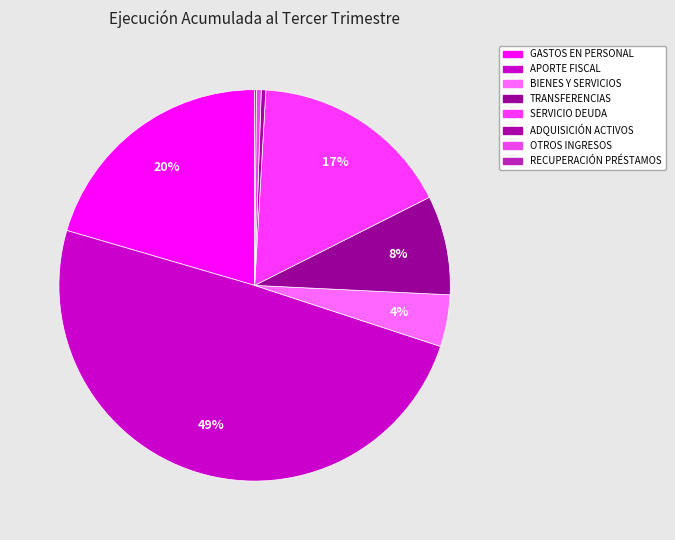

How many segments does this pie chart have?

8